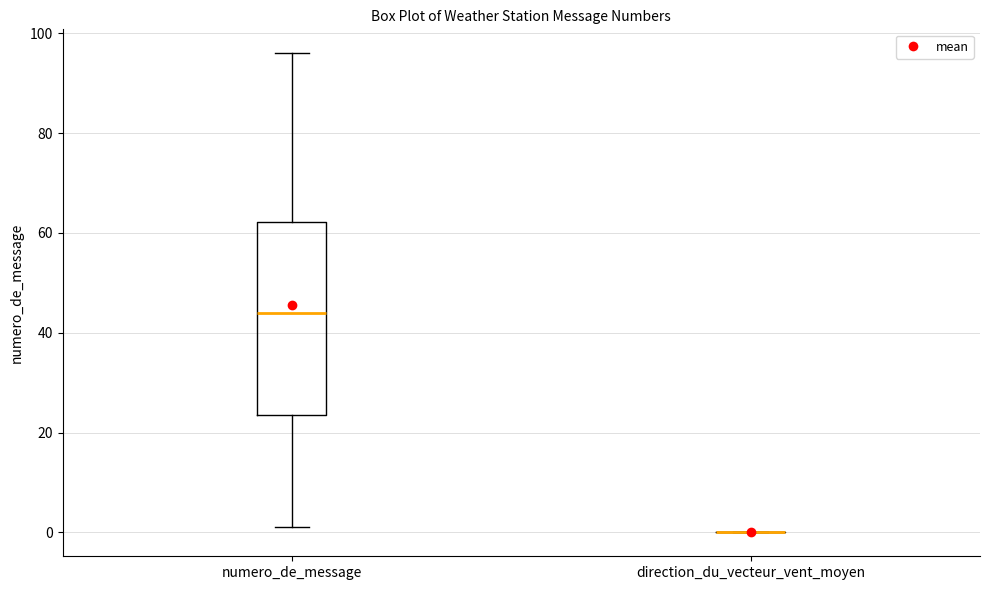

Reading left to right, transcribe this box plot: for each box, give where its median line is, the range the box spans, and where its two whiskers end, as read against the y-axis. The values are not printed on the chart, so give them approximately, as read against the axis.

numero_de_message: median 44, box 24 to 62, whiskers 2 to 96
direction_du_vecteur_vent_moyen: box collapsed to a line at 0, whiskers 0 to 0